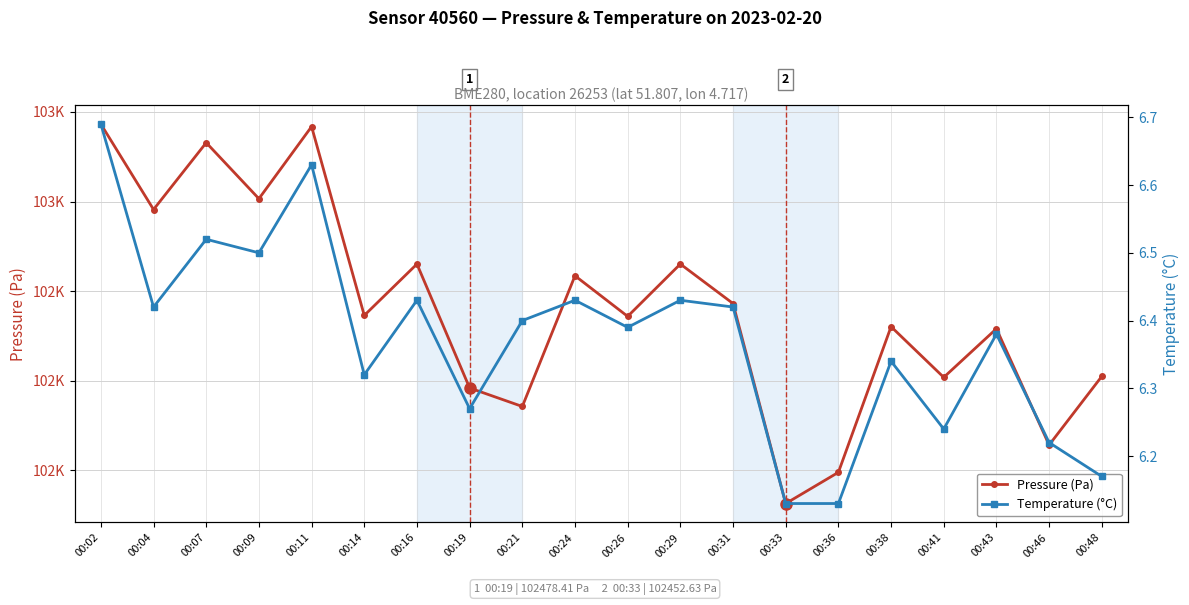

True or false: Pressure (Pa) has more than 2 points higher than both neighbors.

True